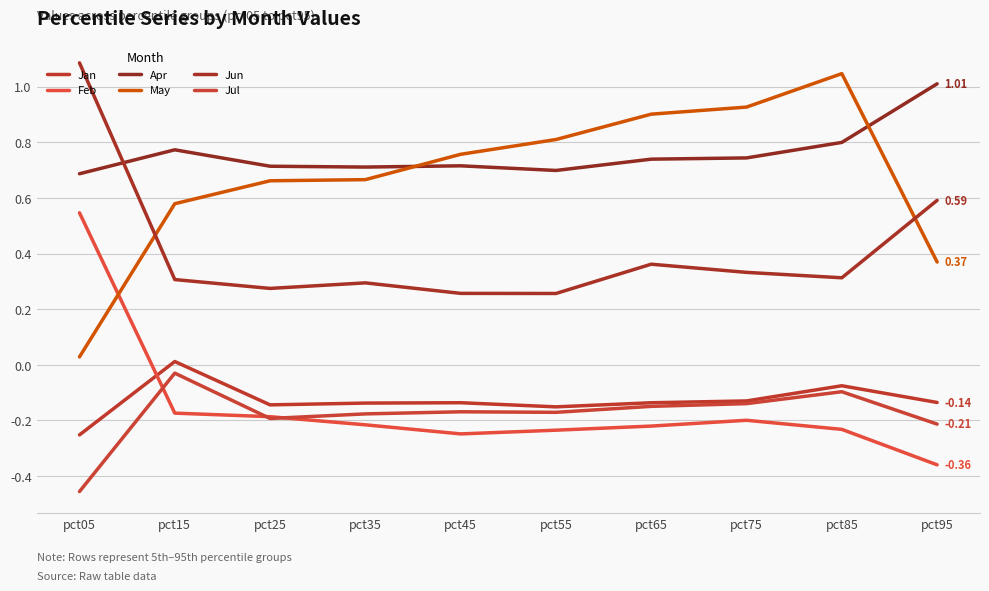

What is the average value of the Jan series?

-0.1